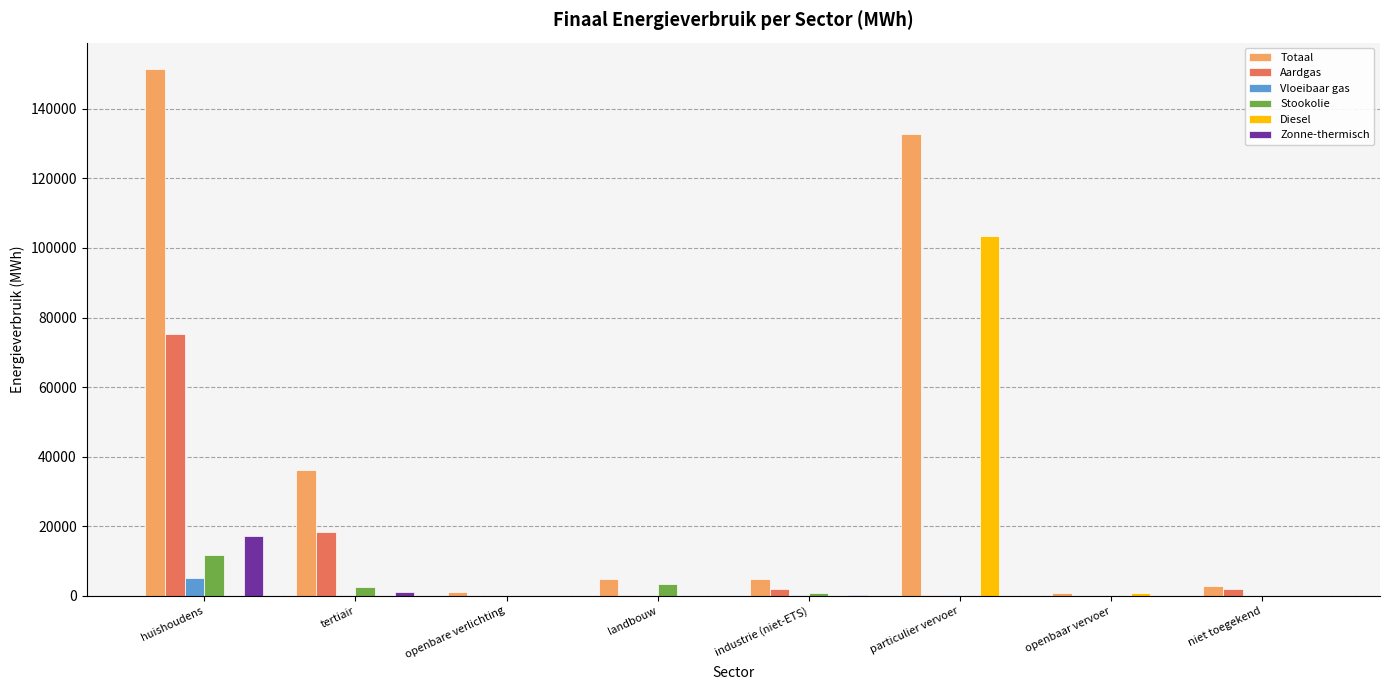

Which label corresponds to the largest value in the chart?

huishoudens